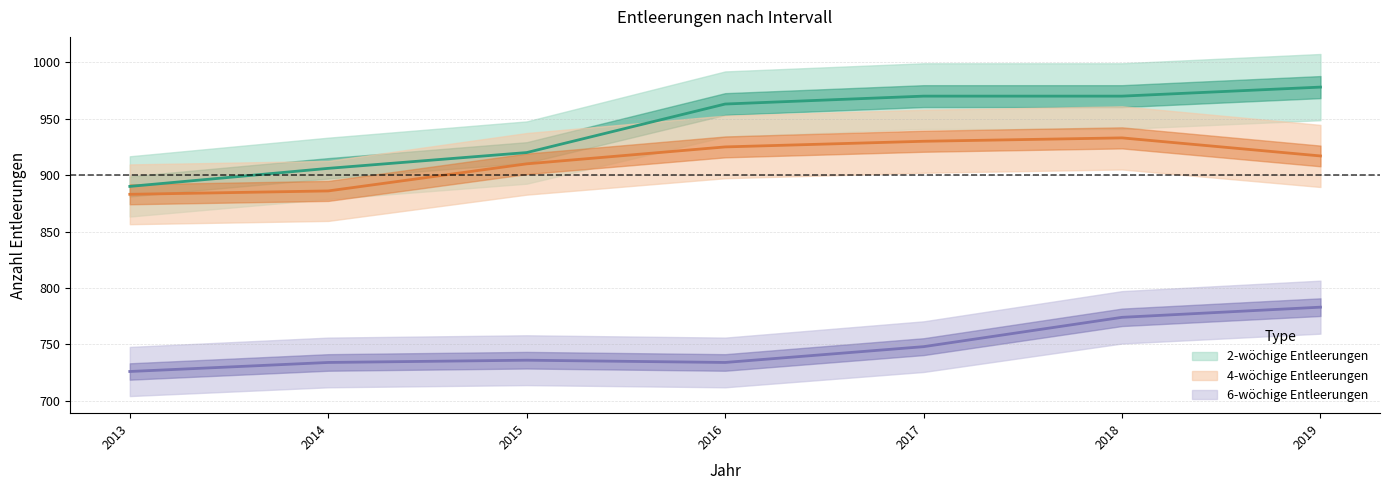

Reading right to left, what are all the values shown in this chart?

2-wöchige Entleerungen: 978	970	970	963	920	906	890
4-wöchige Entleerungen: 917	933	930	925	910	886	883
6-wöchige Entleerungen: 783	774	748	734	736	734	726